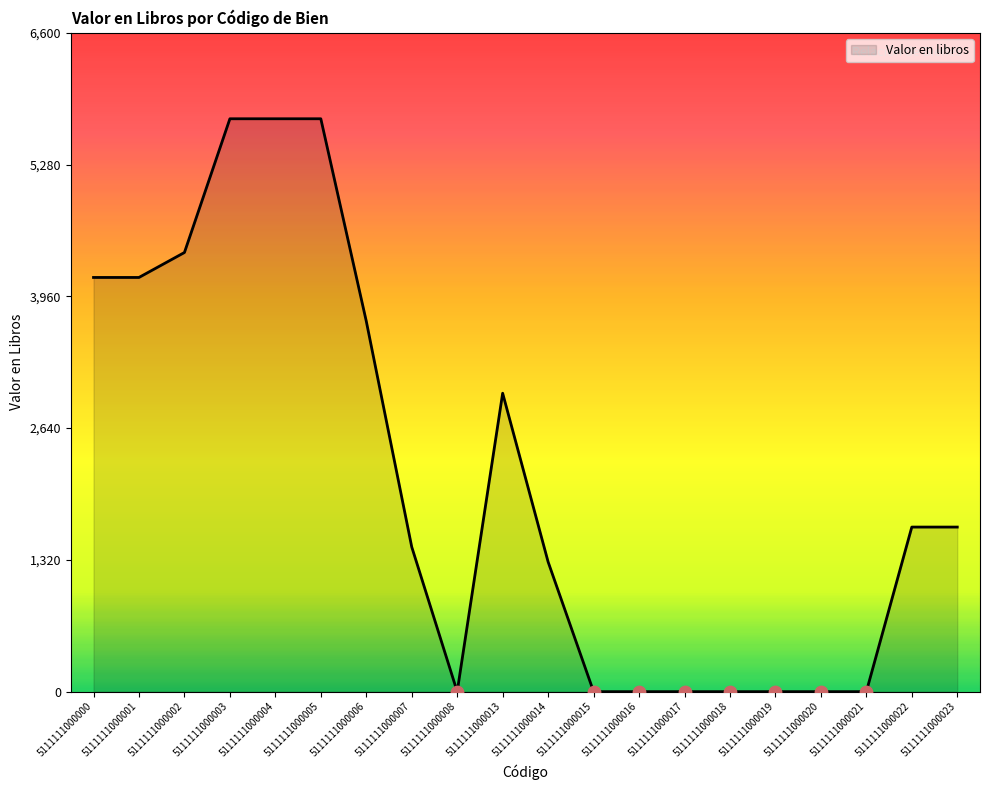

Which has a higher value, 5111111000023 or 5111111000002?

5111111000002